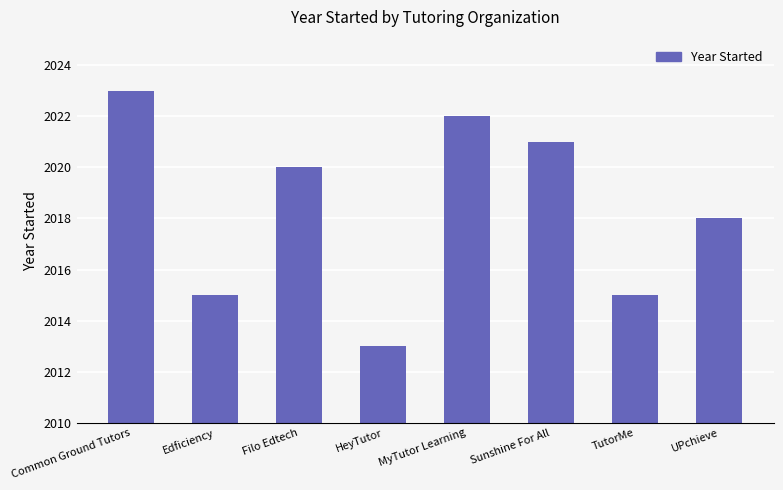

Are the bars grouped side by side (vs. stacked)?

No